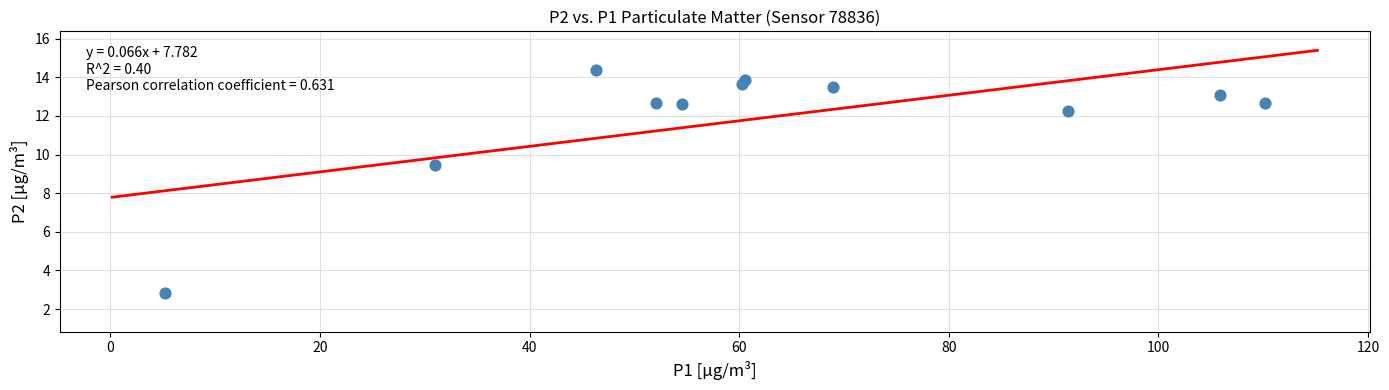

What Y value in the scatter plot is closest to 8?

9.5